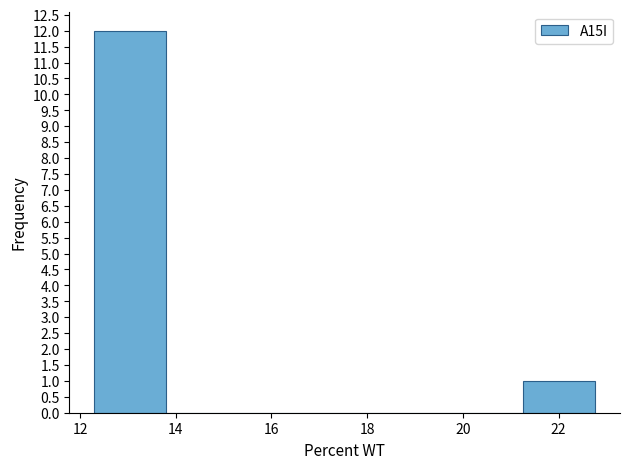

How tall is the bar that spans 12.4 to 13.8 on the x-axis? Neither the bar edges nor the heights are printed on the chart, so give them approximately, as read against the axes.

12